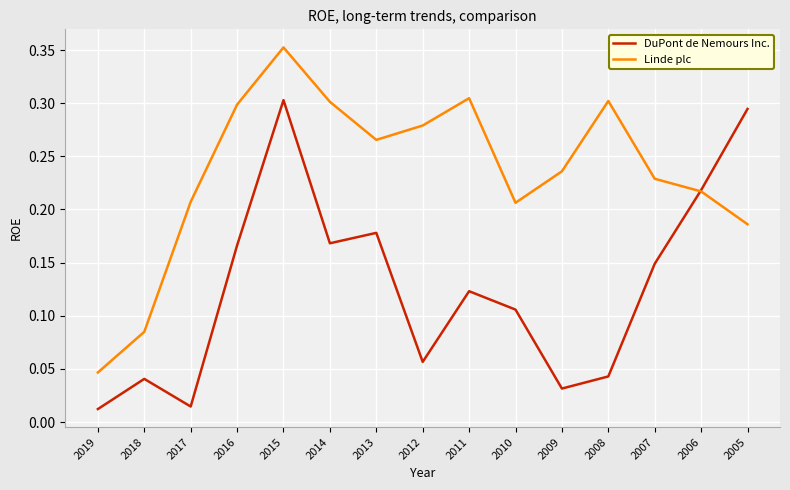

Which series changed the most between 2008 and 2005?

DuPont de Nemours Inc.